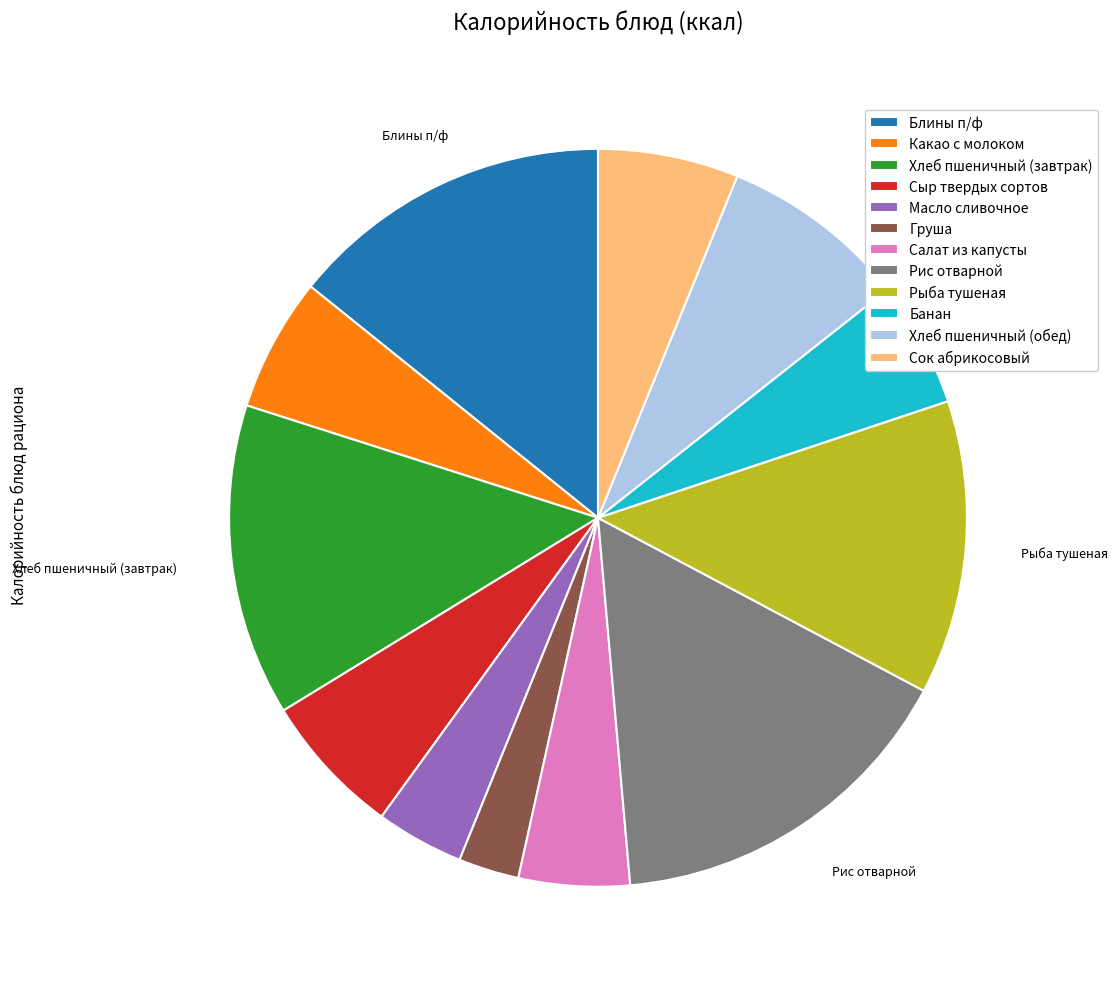

Is Сок абрикосовый the majority of the pie?

No